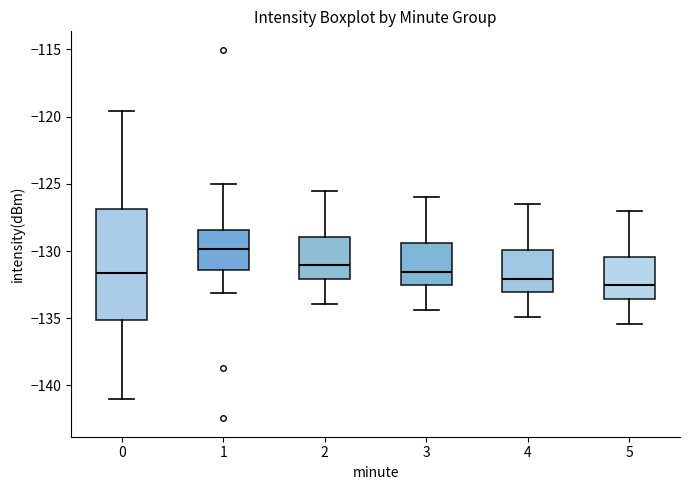

Reading left to right, read every box against the y-axis: the position of its median line, the range the box covers, and the ends of its whiskers. The values are not printed on the chart, so give them approximately, as read against the axis.

0: median -131.5, box -135.0 to -127.0, whiskers -141.0 to -119.5
1: median -130.0, box -131.5 to -128.5, whiskers -133.0 to -125.0
2: median -131.0, box -132.0 to -129.0, whiskers -134.0 to -125.5
3: median -131.5, box -132.5 to -129.5, whiskers -134.5 to -126.0
4: median -132.0, box -133.0 to -130.0, whiskers -135.0 to -126.5
5: median -132.5, box -133.5 to -130.5, whiskers -135.5 to -127.0